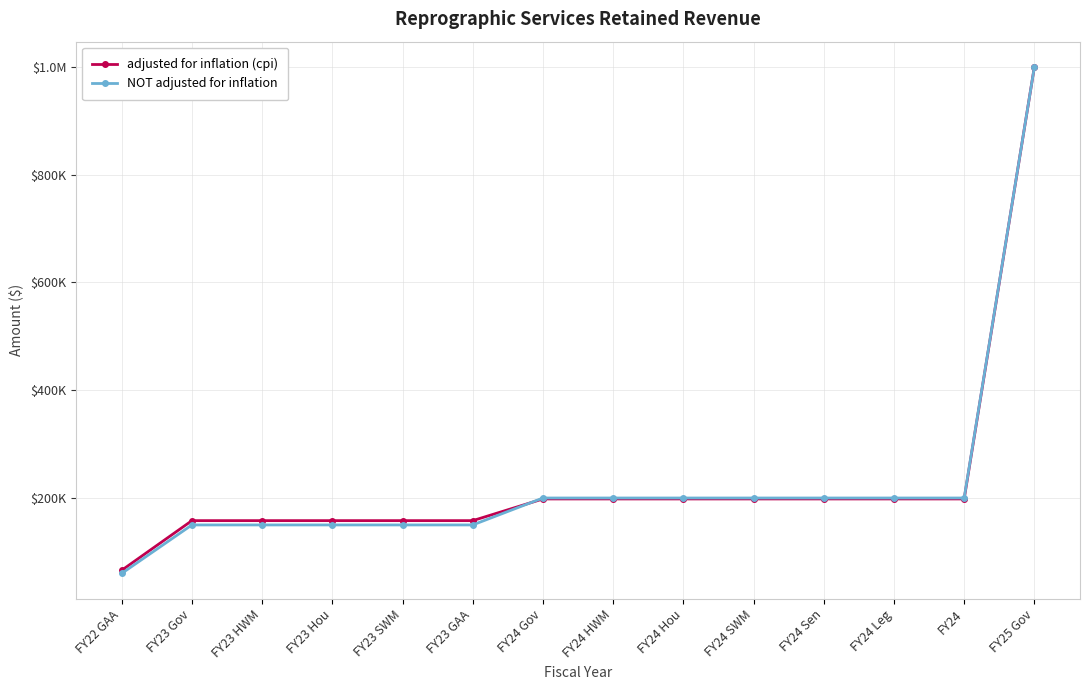

Between FY22 GAA and FY24 HWM, which is larger?

FY24 HWM